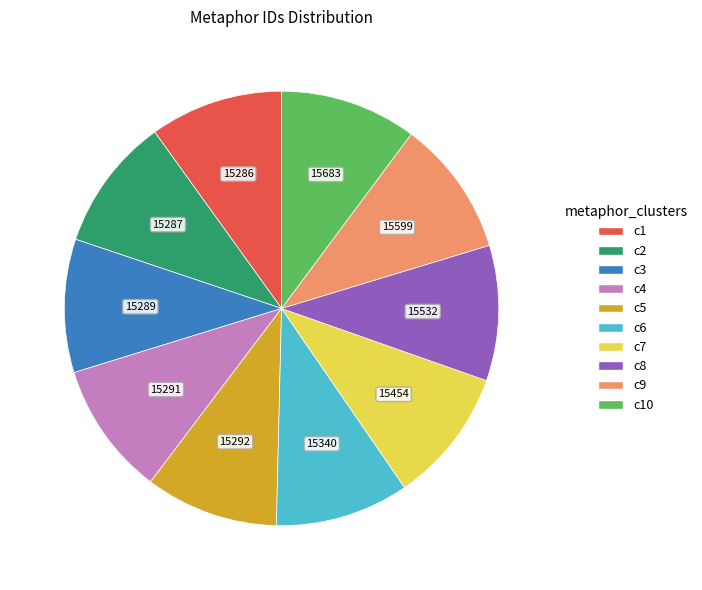

Is there a majority slice in this chart?

No